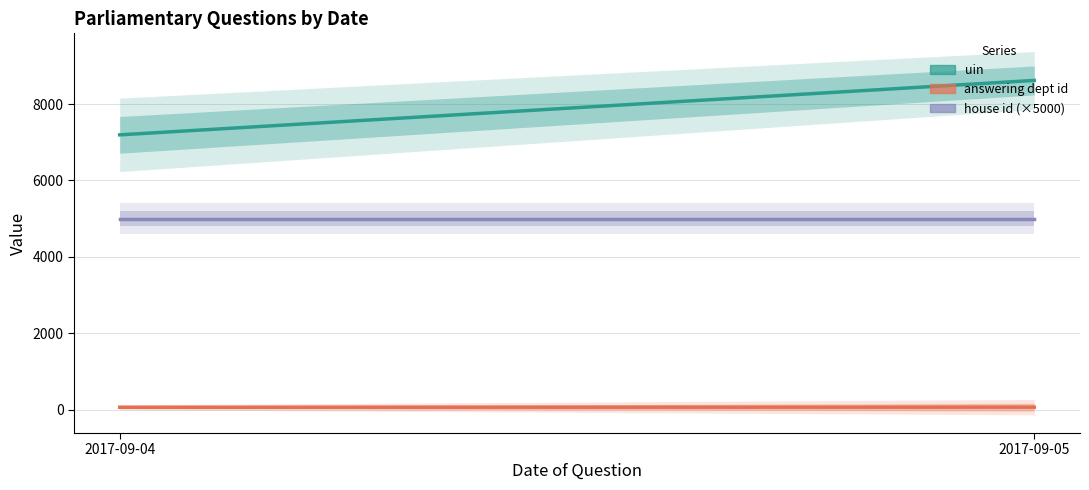

What is the sum of the answering dept id values at 2017-09-04 and 2017-09-05?

120.1